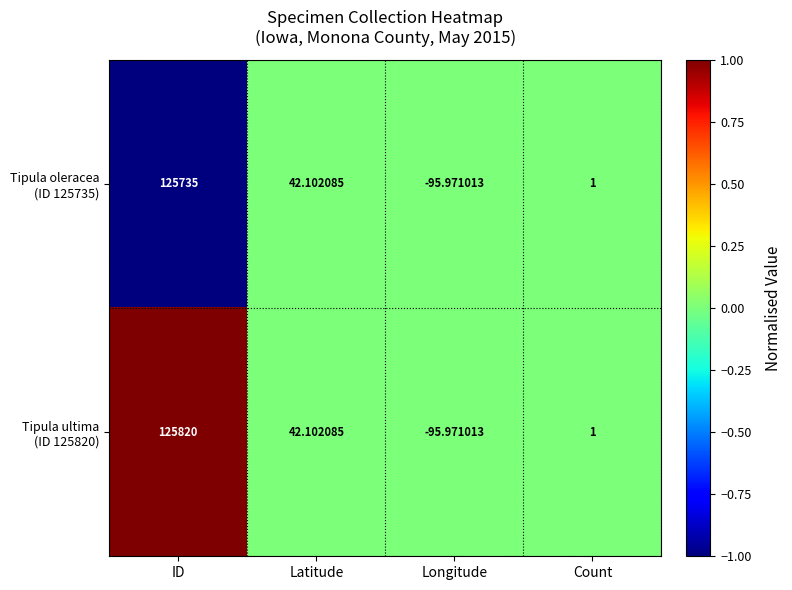

How many series are shown in this chart?

2